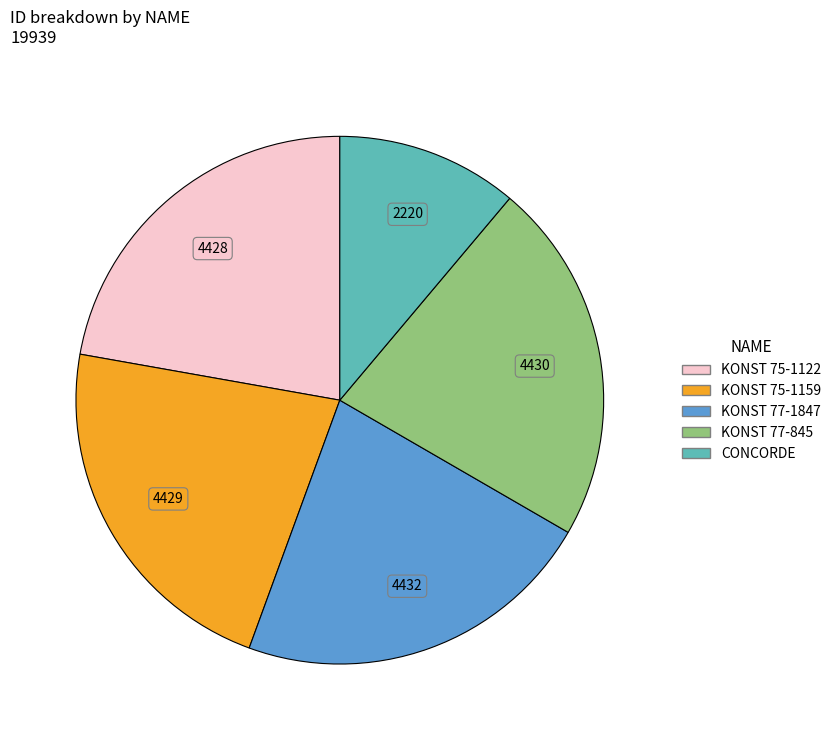

True or false: KONST 77-1847 accounts for 8% of the total.

False